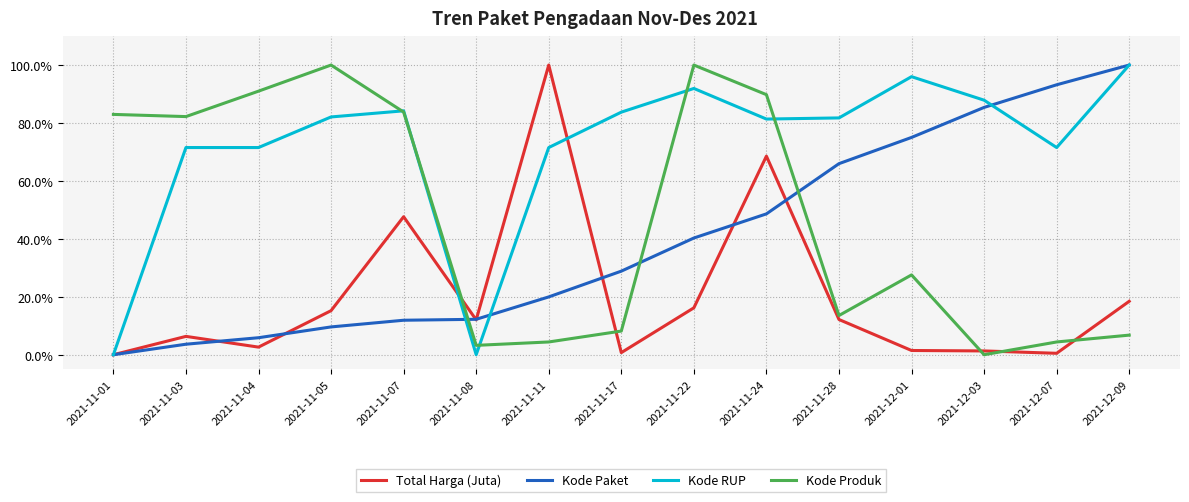

Between which two adjacent categories do Kode Produk and Kode Paket first intersect?

2021-11-07 and 2021-11-08